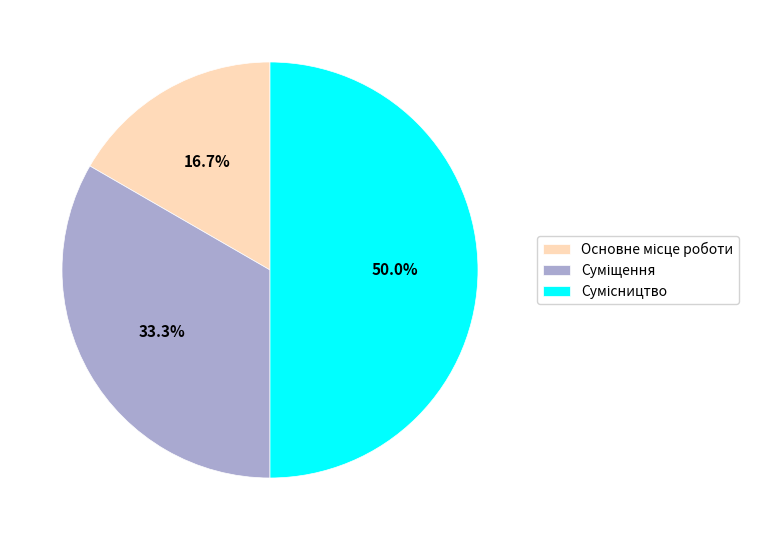

What is the change in value from Основне місце роботи to Сумісництво?

+2